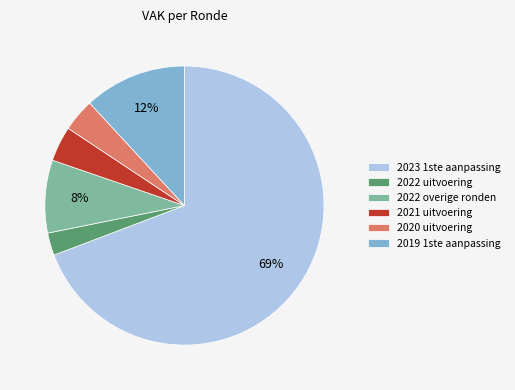

Which category has the smallest portion of the pie?

2022 uitvoering